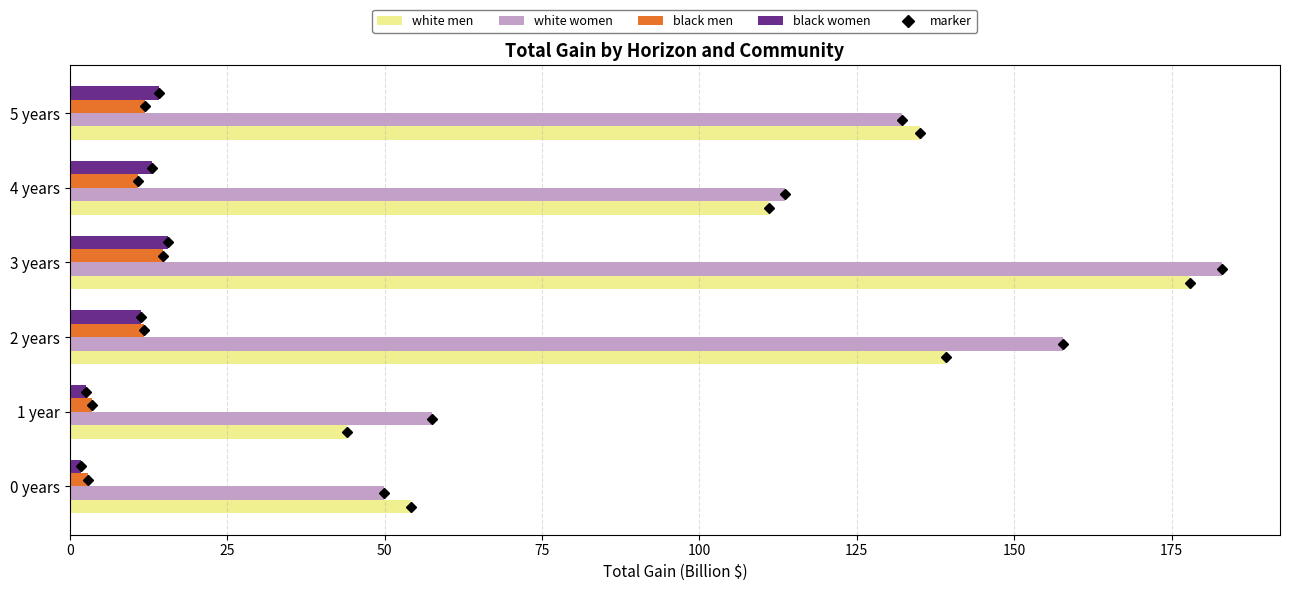

Which series changed the most between 4 years and 5 years?

white men